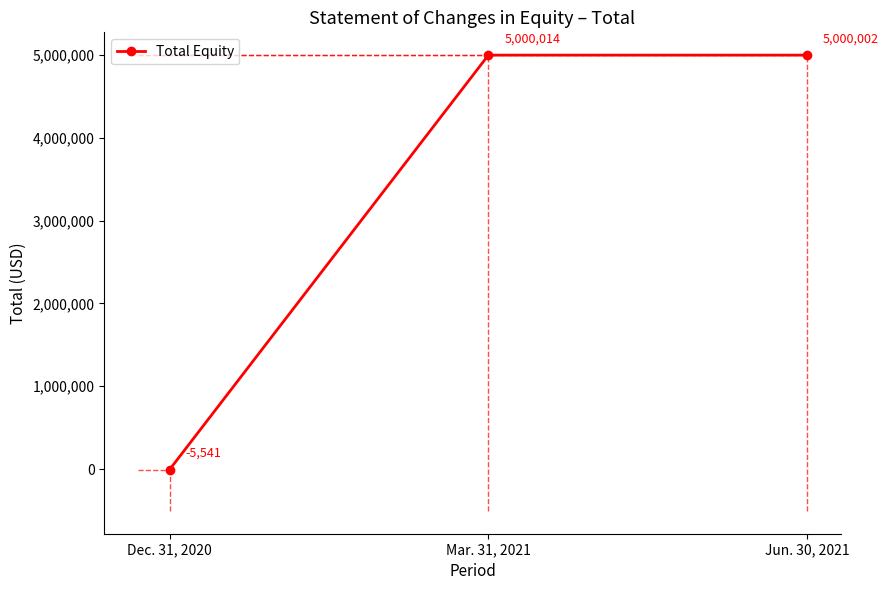

What is the value of the 2nd point from the left?

5000014